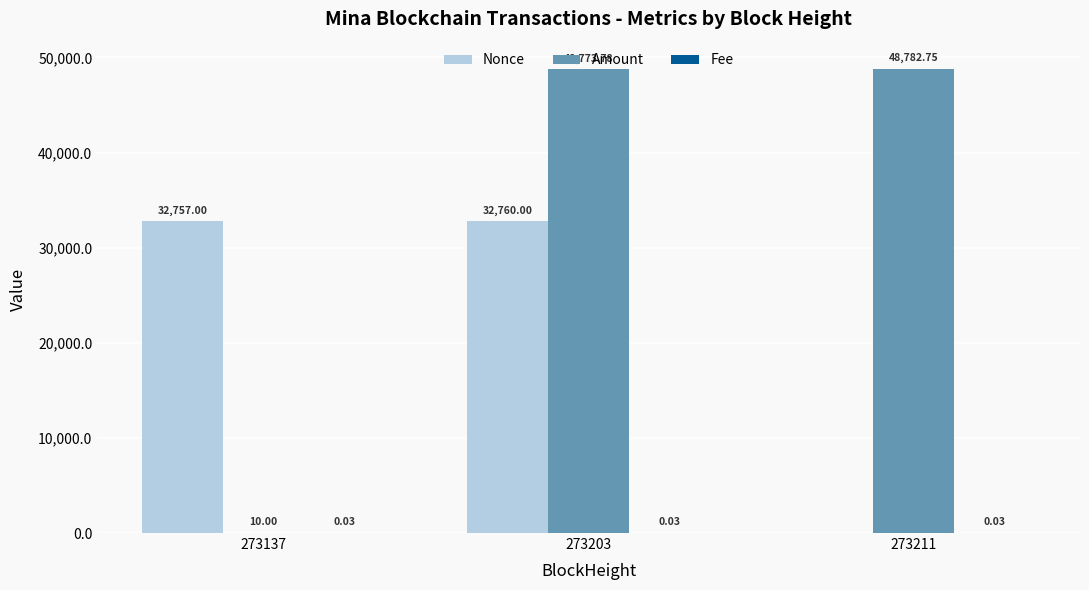

At which category is the sum across all series the highest?

273203